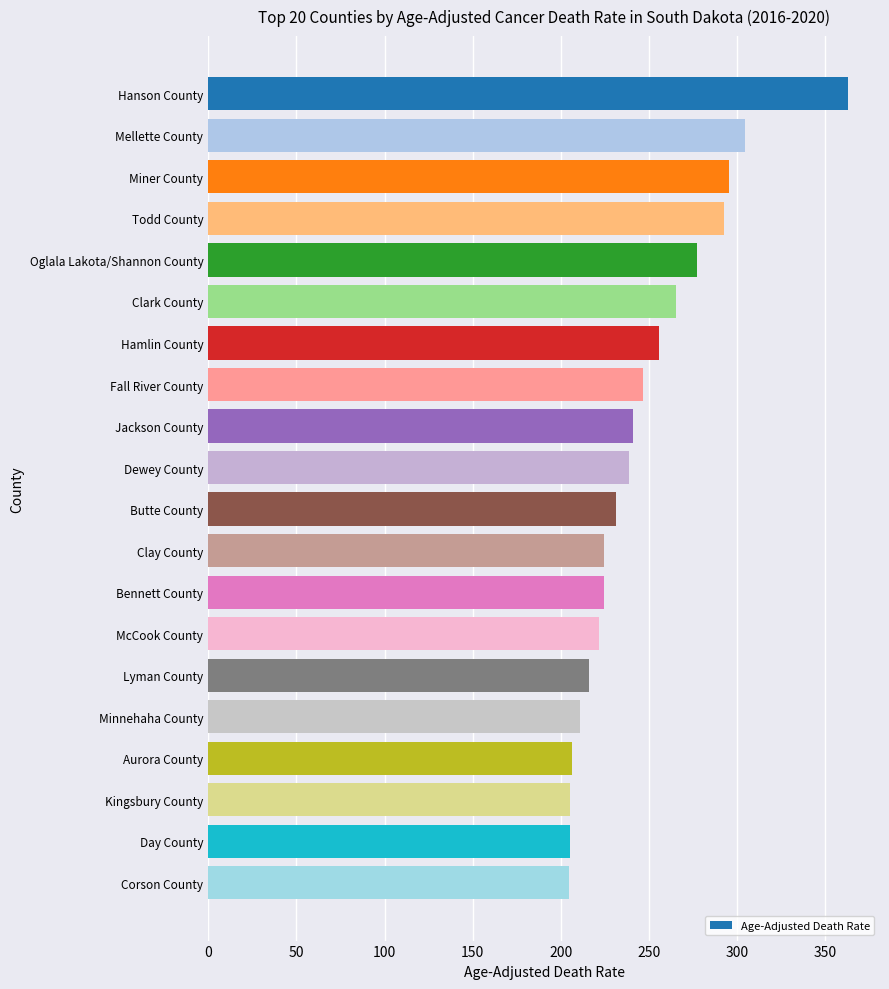

What is the label of the 12th bar from the bottom?

Jackson County